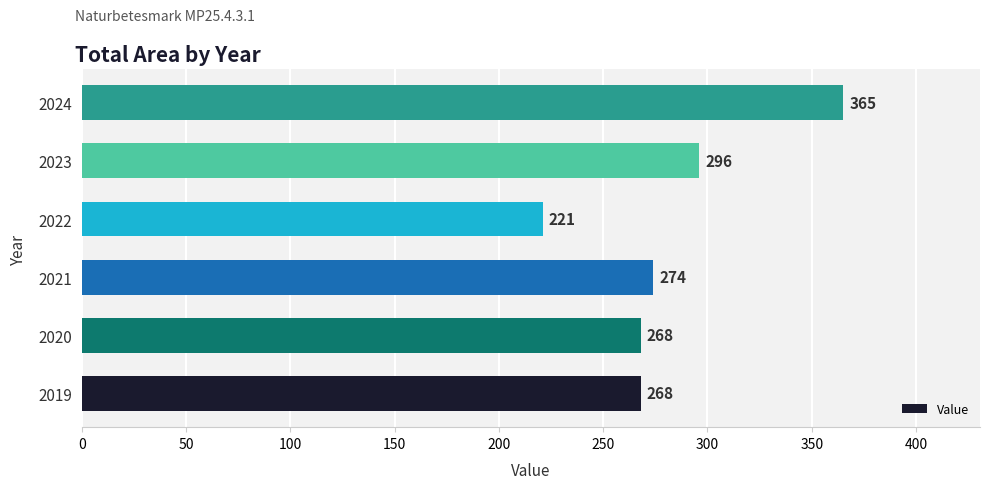

What is the difference between the maximum and minimum values?

144